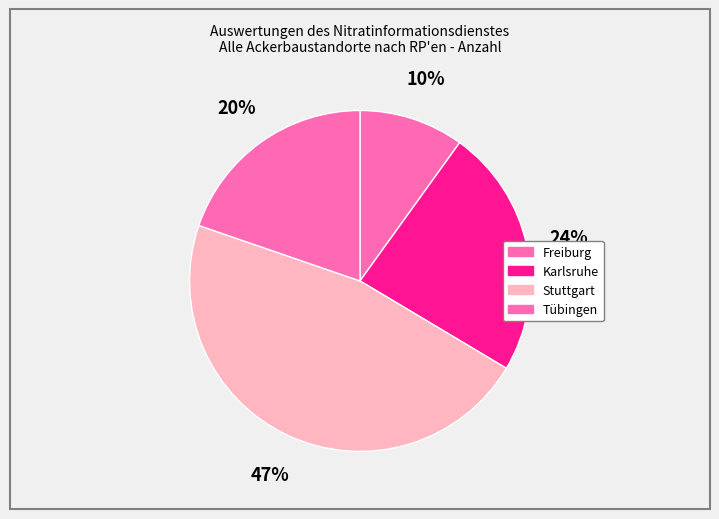

To the nearest percent, what is the difference between the largest and smallest slice percentages?

37%